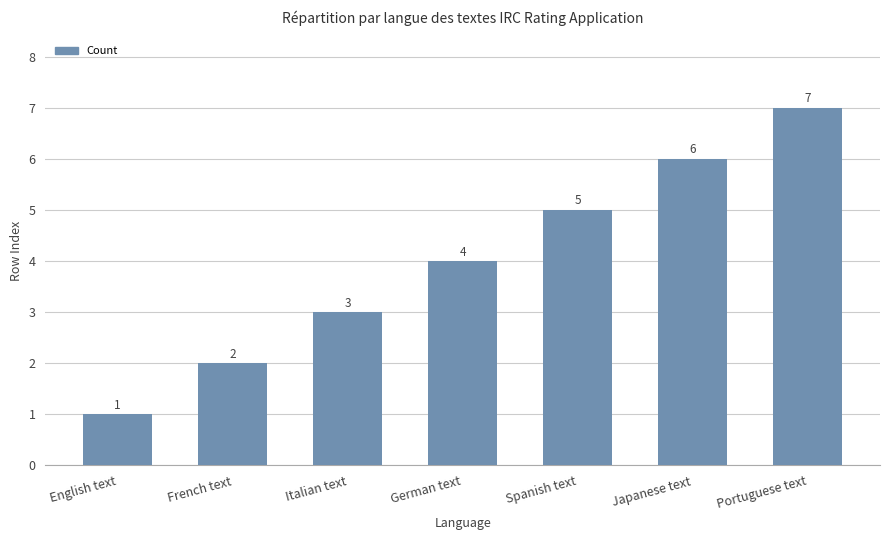

What is the difference between the maximum and minimum values?

6